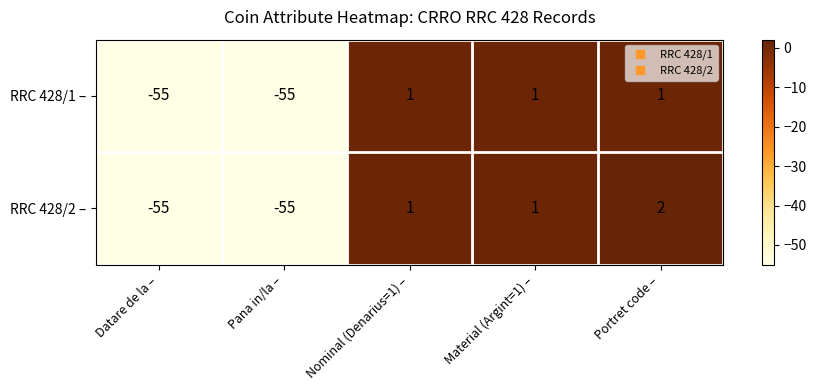

Is the value of RRC 428/1 – at Pana in/la – greater than the value of RRC 428/2 – at Nominal (Denarius=1) –?

No